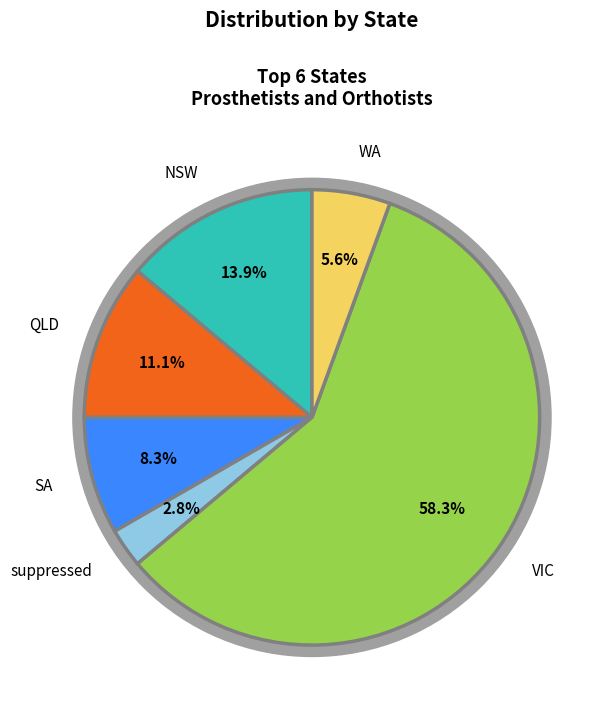

To the nearest percent, what is the difference between the largest and smallest slice percentages?

56%